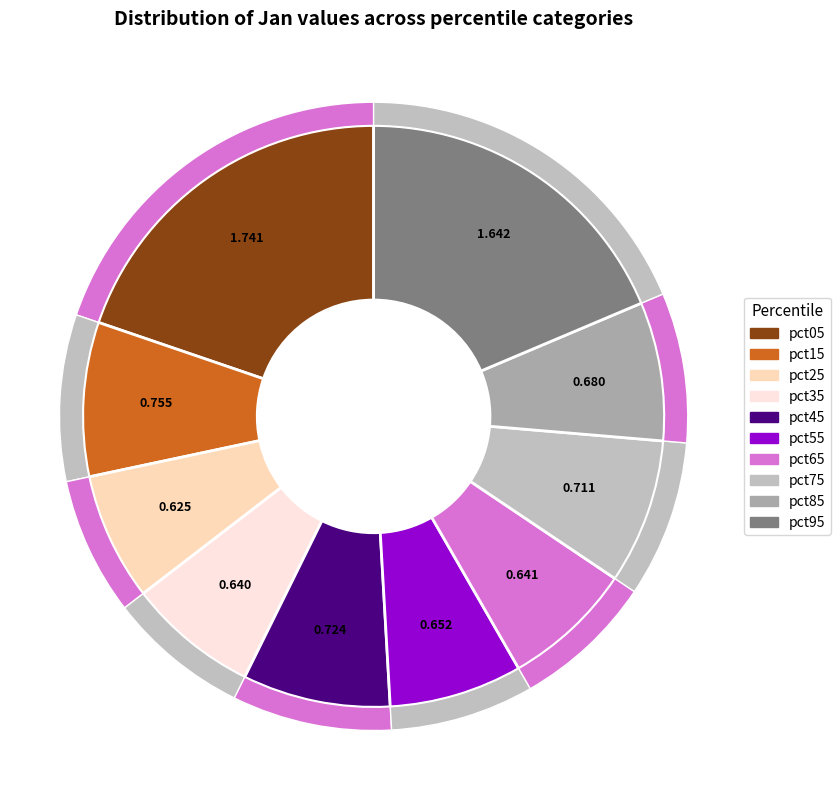

To the nearest percent, what is the combined percentage of pct15 and pct95?

27%